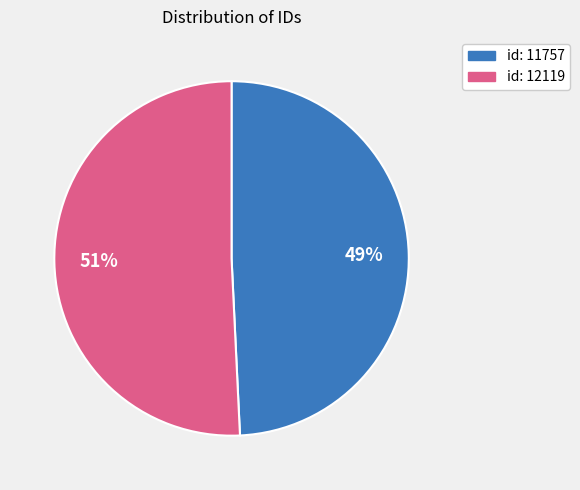

How many slices are in this pie chart?

2